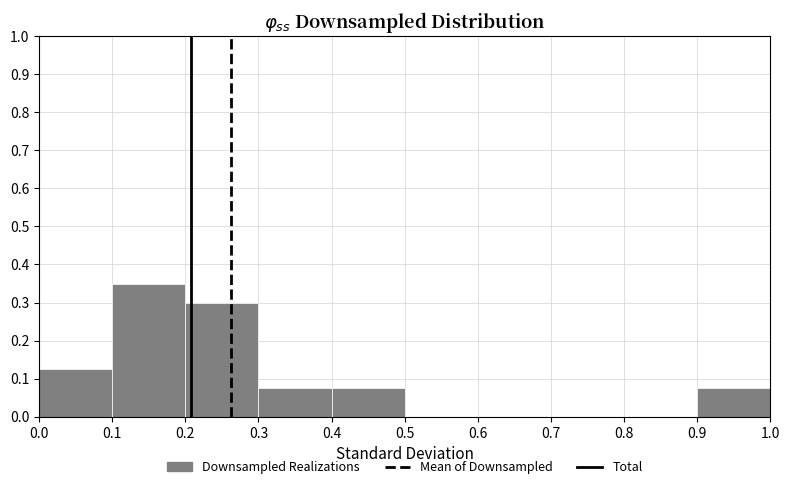

Reading left to right, list every bar in this chart as the range it spans on the x-axis followed by its height. The values are not printed on the chart, so give them approximately, as read against the axis.

0.0 to 0.1: 0.13
0.1 to 0.2: 0.35
0.2 to 0.3: 0.30
0.3 to 0.4: 0.08
0.4 to 0.5: 0.08
0.5 to 0.6: 0
0.6 to 0.7: 0
0.7 to 0.8: 0
0.8 to 0.9: 0
0.9 to 1.0: 0.08